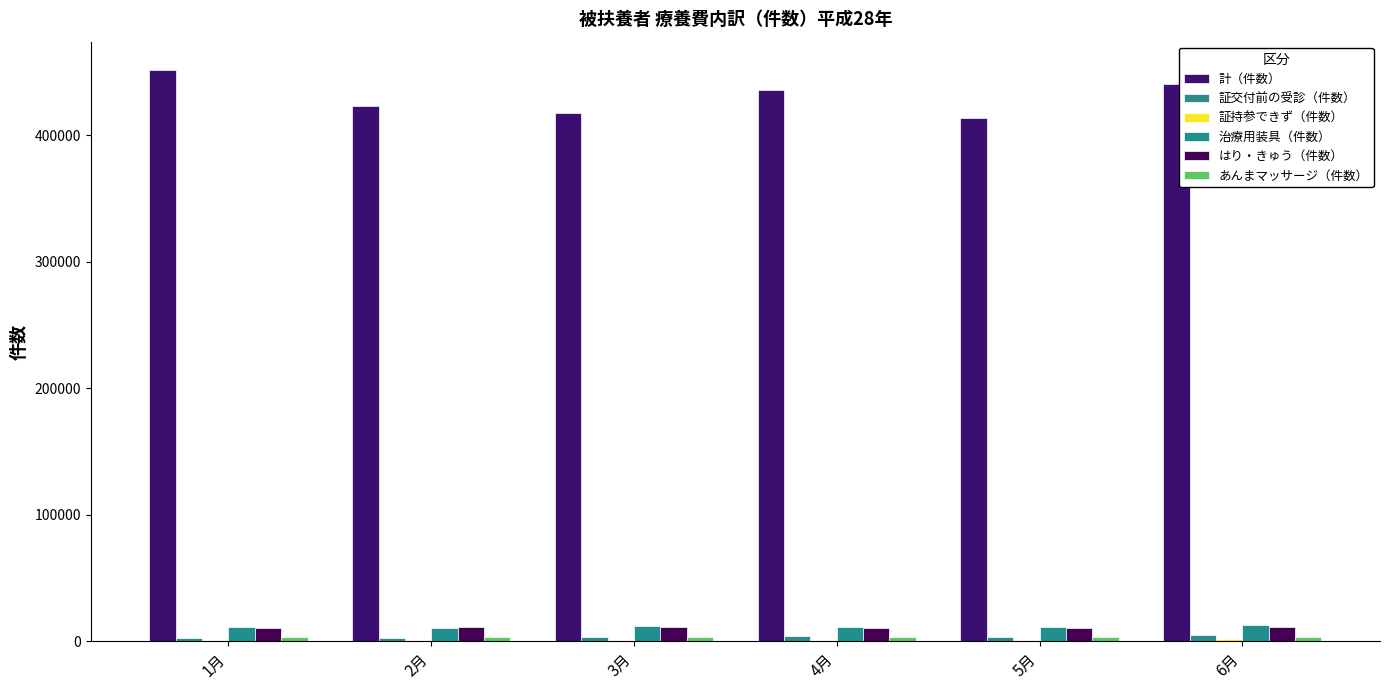

Which series has the largest total across all categories?

計（件数）